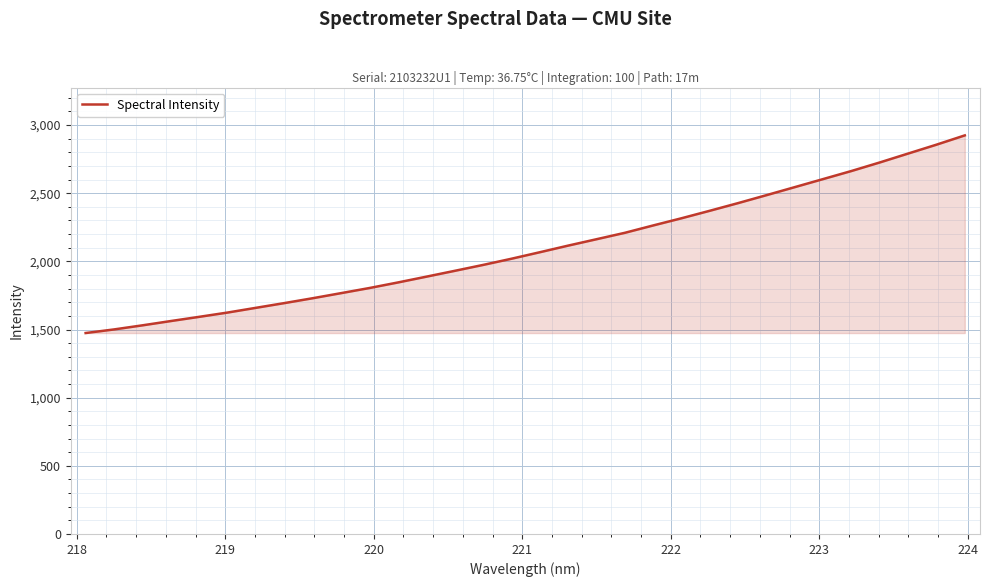

Does the chart have visible grid lines?

Yes